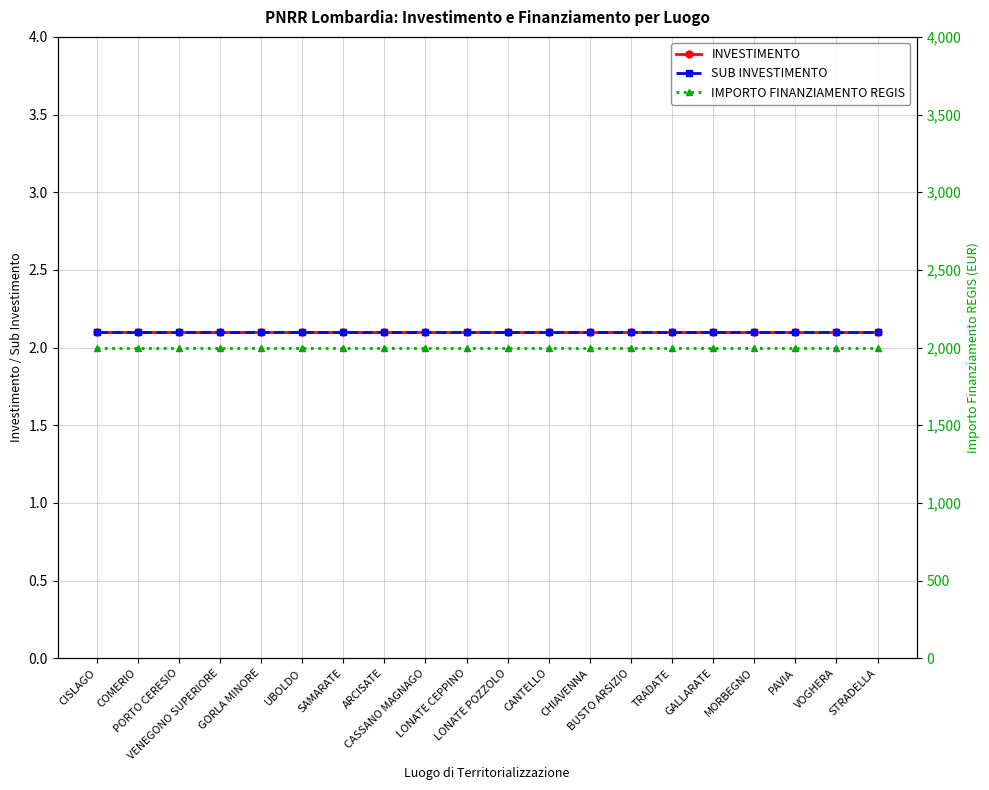

True or false: SUB INVESTIMENTO has a value of 2.1 at CANTELLO.

True